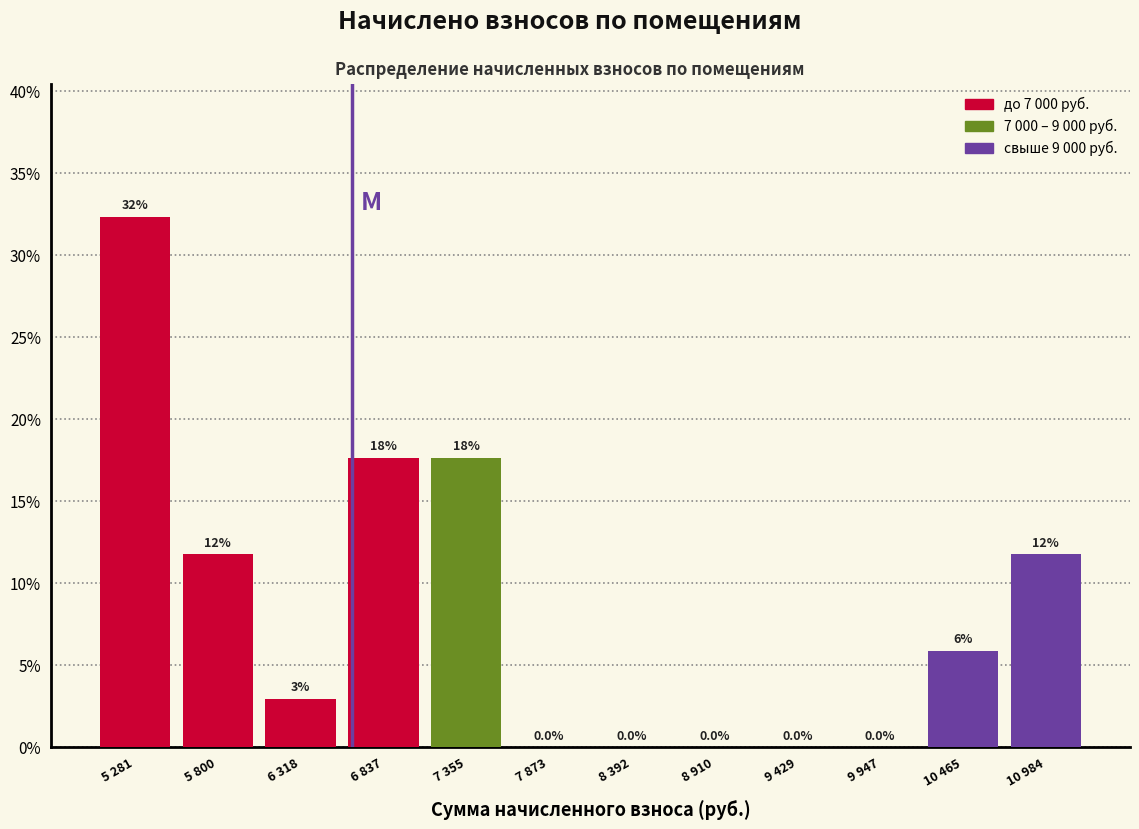

Are the bars horizontal?

No